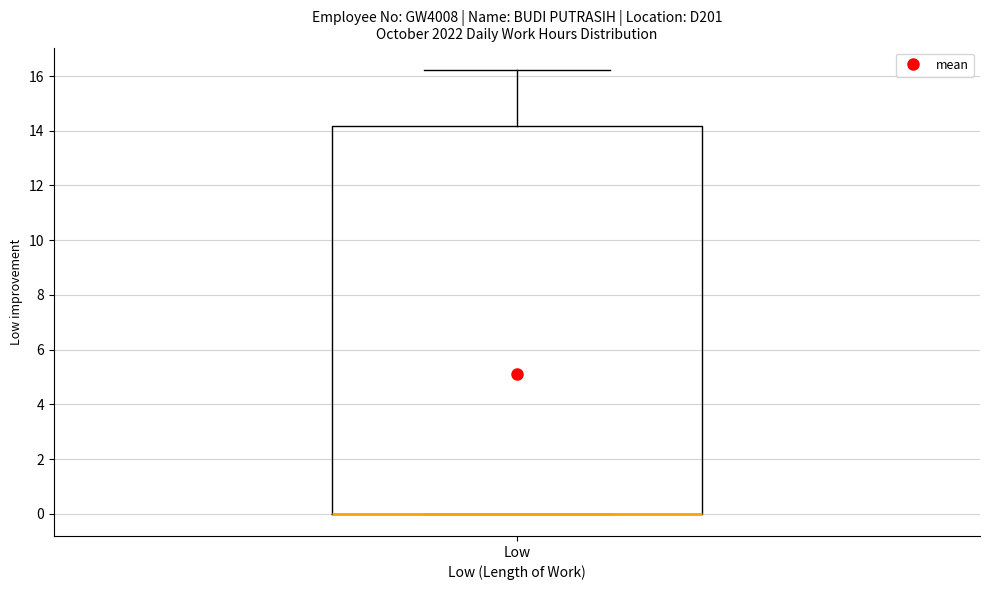

Transcribe this box plot: give where the median line is, the range the box spans, and where the two whiskers end, as read against the y-axis. The values are not printed on the chart, so give them approximately, as read against the axis.

median 0.0 (drawn on the box's lower edge), box 0.0 to 14.2, whiskers 0.0 to 16.2